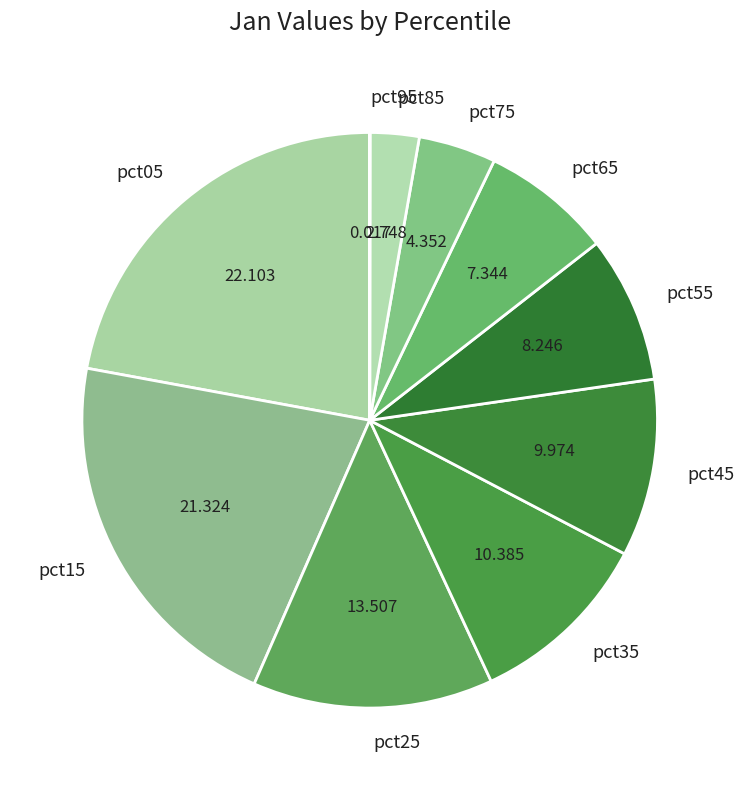

Combined, do pct45 and pct15 account for over 50%?

No